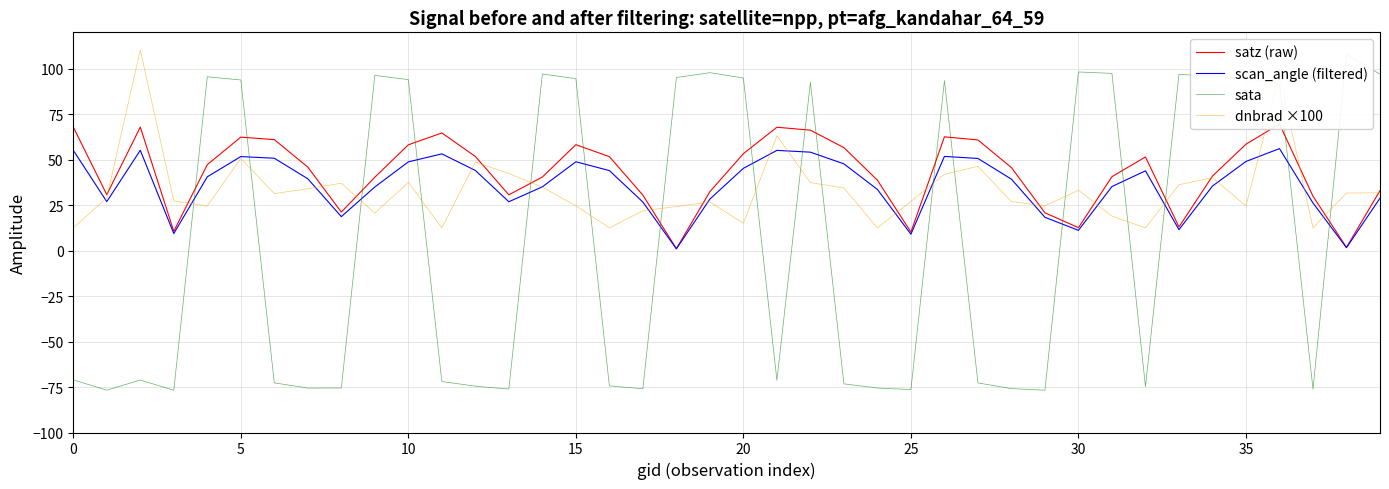

The satz (raw) series shows 67.8 at 21. True or false?

True